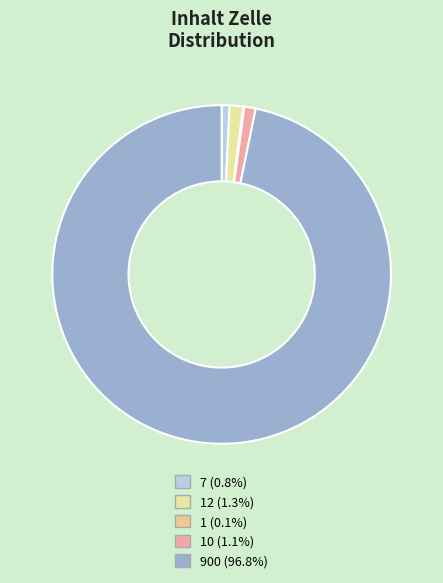

How many segments does this pie chart have?

5